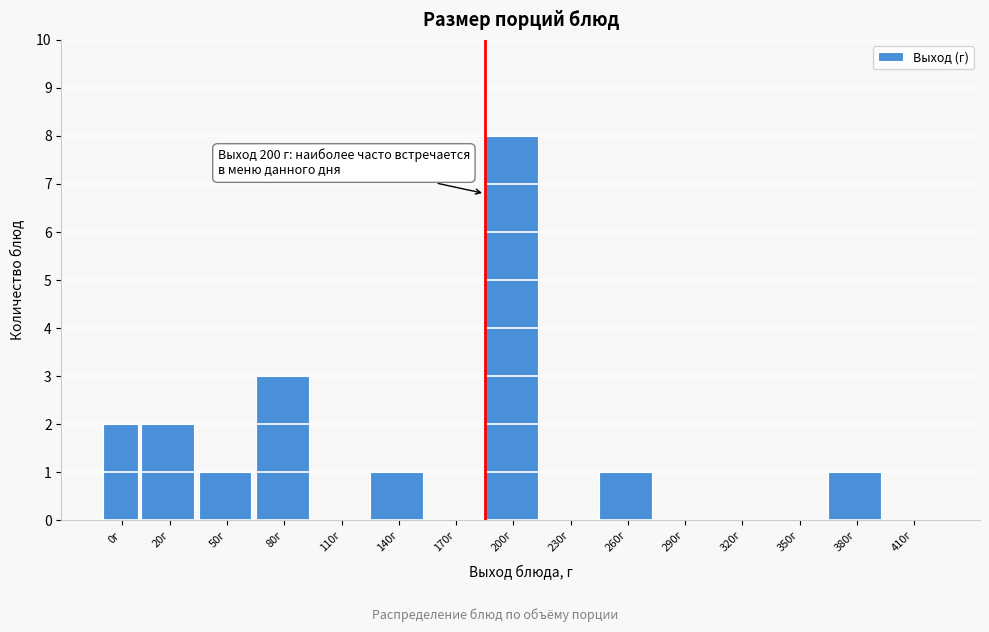

Reading left to right, what are all the values shown in this chart?

0г=2	20г=2	50г=1	80г=3	110г=0	140г=1	170г=0	200г=8	230г=0	260г=1	290г=0	320г=0	350г=0	380г=1	410г=0